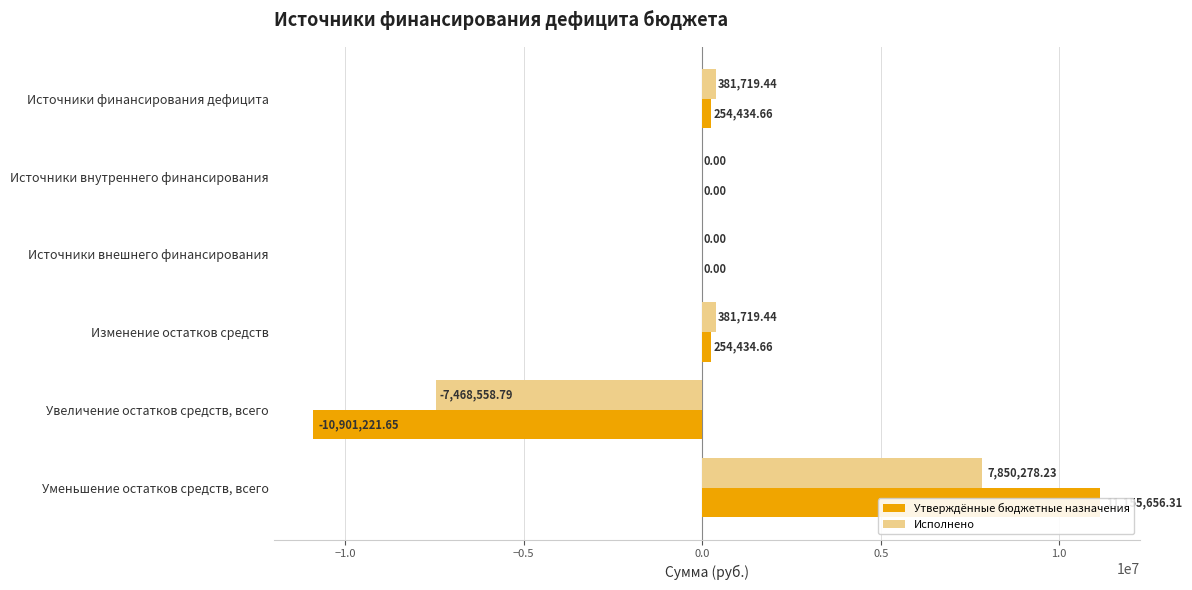

The Исполнено series shows -9669700.1 at Источники внешнего финансирования. True or false?

False